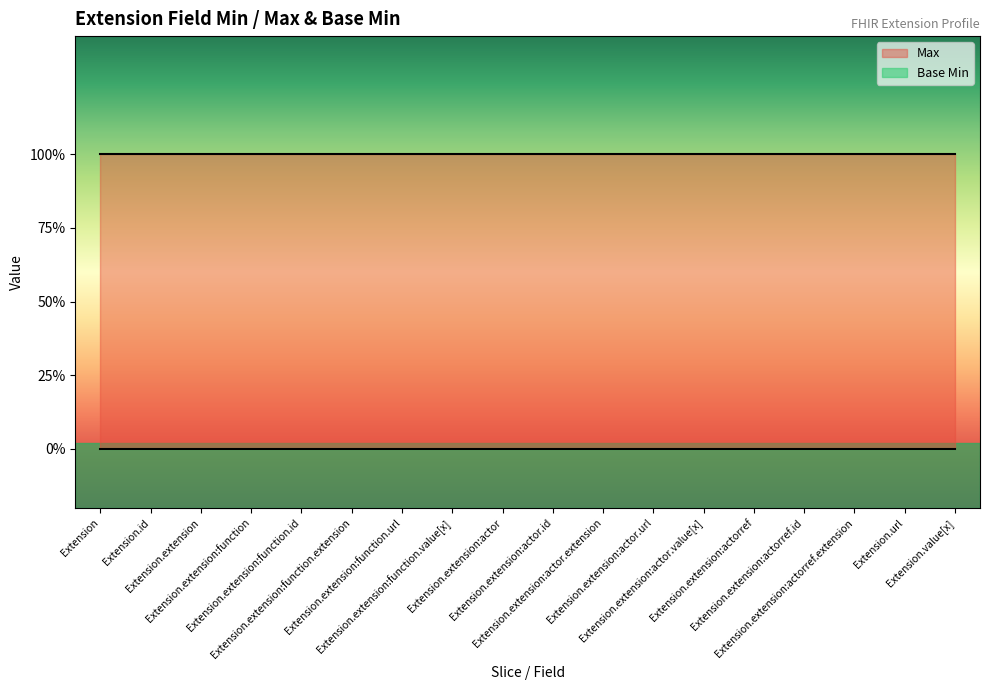

How many lines are shown in the chart?

2